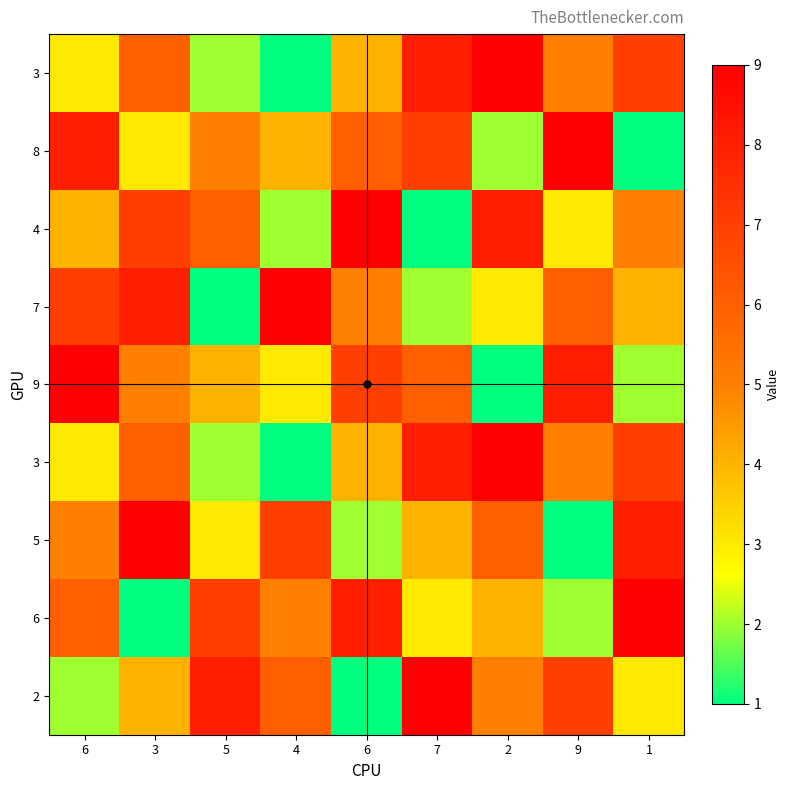

How many series are shown in this chart?

9